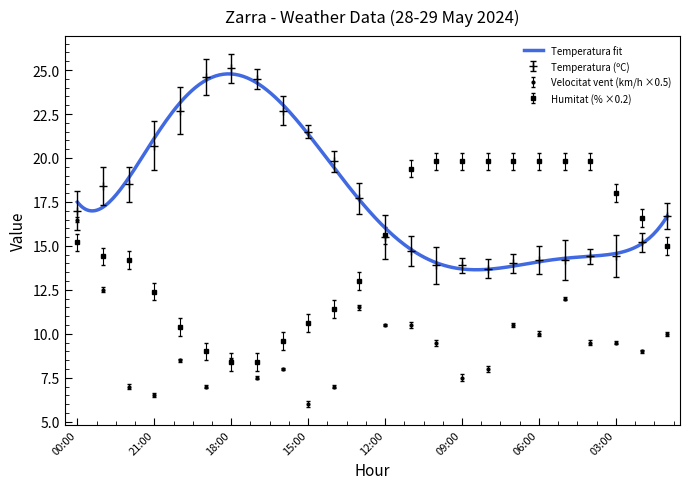

The value of Temperatura (ºC) at 18:00 is 25.1. True or false?

True